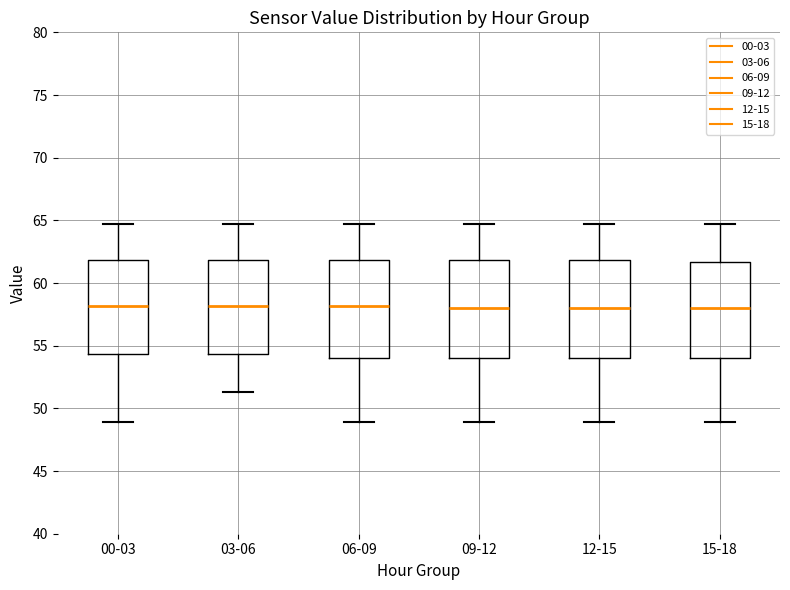

Reading left to right, read every box against the y-axis: the position of its median line, the range the box covers, and the ends of its whiskers. The values are not printed on the chart, so give them approximately, as read against the axis.

00-03: median 58.0, box 54.5 to 62.0, whiskers 49.0 to 64.5
03-06: median 58.0, box 54.5 to 62.0, whiskers 51.5 to 64.5
06-09: median 58.0, box 54.0 to 62.0, whiskers 49.0 to 64.5
09-12: median 58.0, box 54.0 to 62.0, whiskers 49.0 to 64.5
12-15: median 58.0, box 54.0 to 62.0, whiskers 49.0 to 64.5
15-18: median 58.0, box 54.0 to 61.5, whiskers 49.0 to 64.5